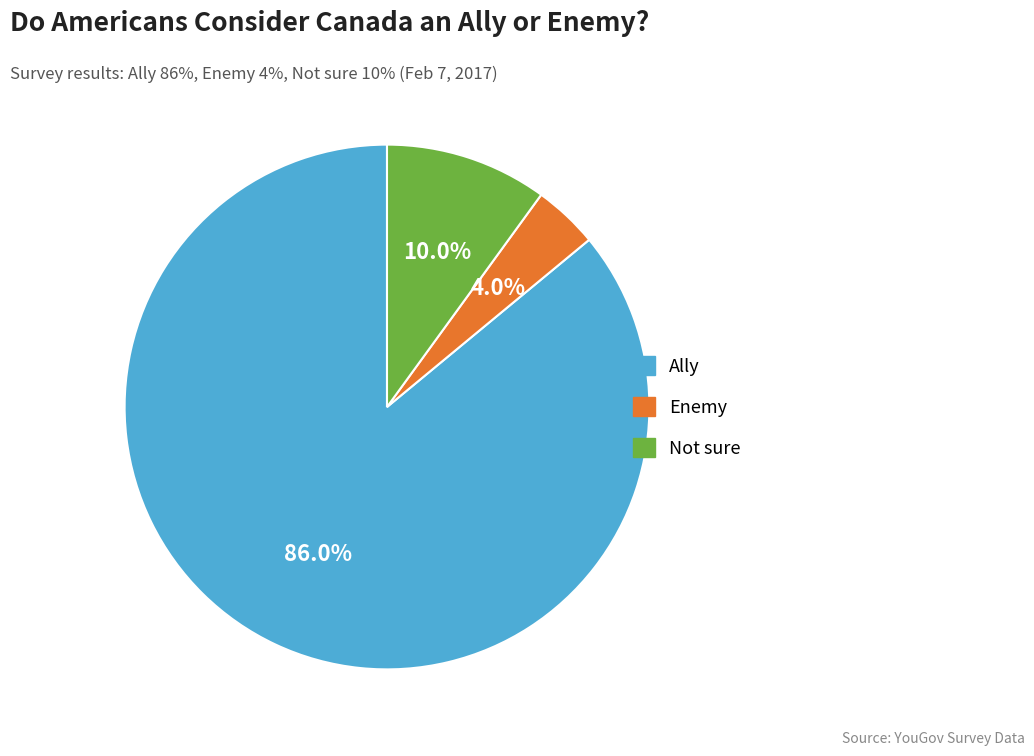

Which has a higher value, Enemy or Not sure?

Not sure